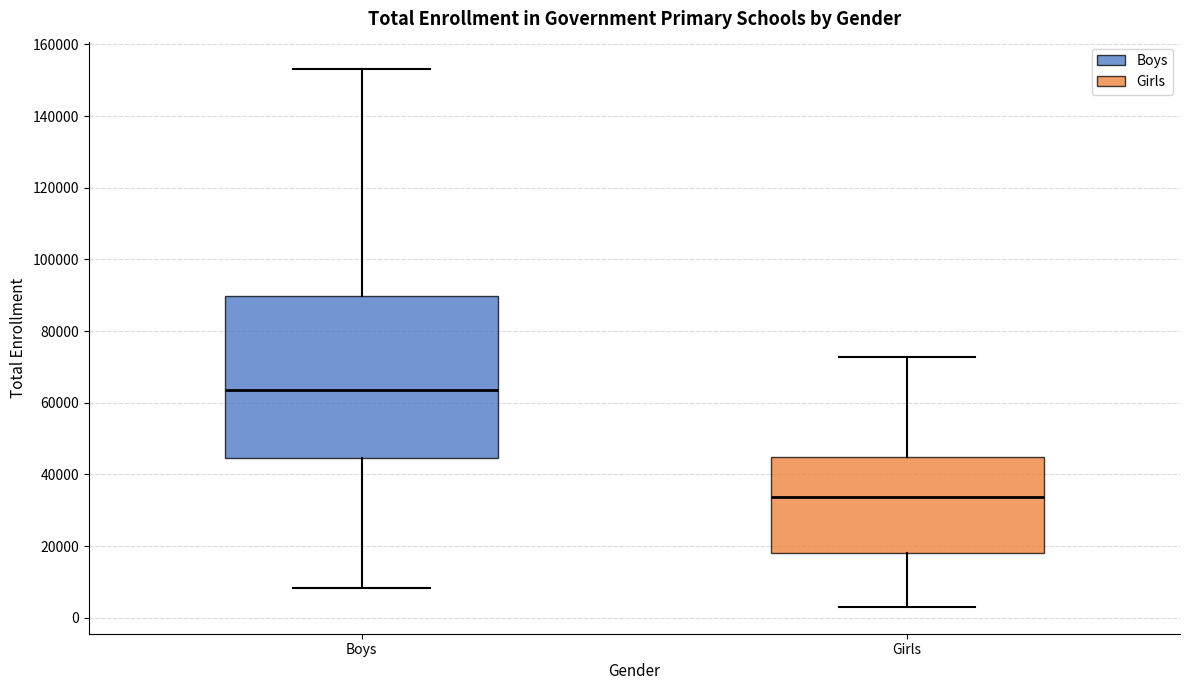

Reading left to right, read every box against the y-axis: the position of its median line, the range the box covers, and the ends of its whiskers. The values are not printed on the chart, so give them approximately, as read against the axis.

Boys: median 64000, box 44000 to 90000, whiskers 8000 to 154000
Girls: median 34000, box 18000 to 44000, whiskers 4000 to 72000